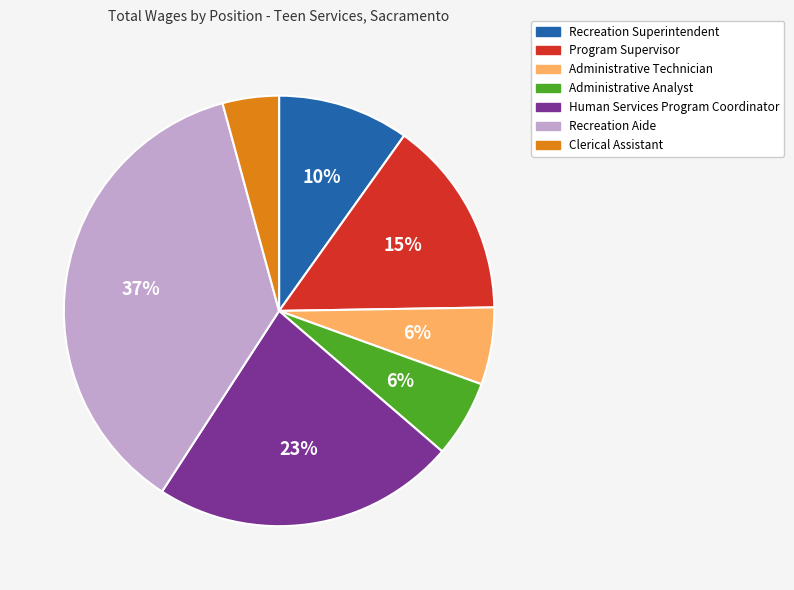

What is the largest slice in the pie chart?

Recreation Aide